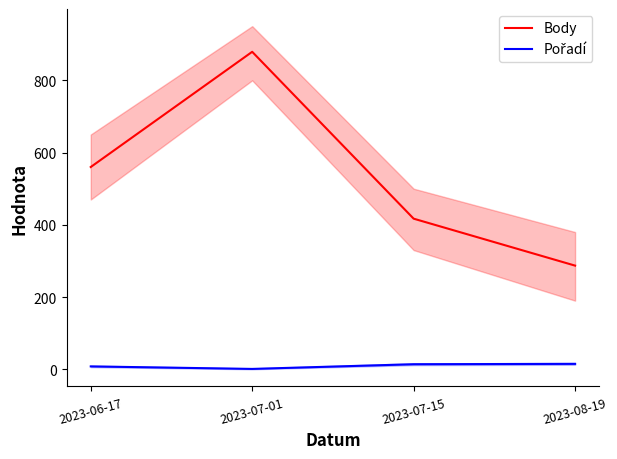

Reading right to left, what are all the values shown in this chart?

Body: 2023-08-19=287	2023-07-15=417	2023-07-01=879	2023-06-17=560
Pořadí: 2023-08-19=15	2023-07-15=14	2023-07-01=1	2023-06-17=8